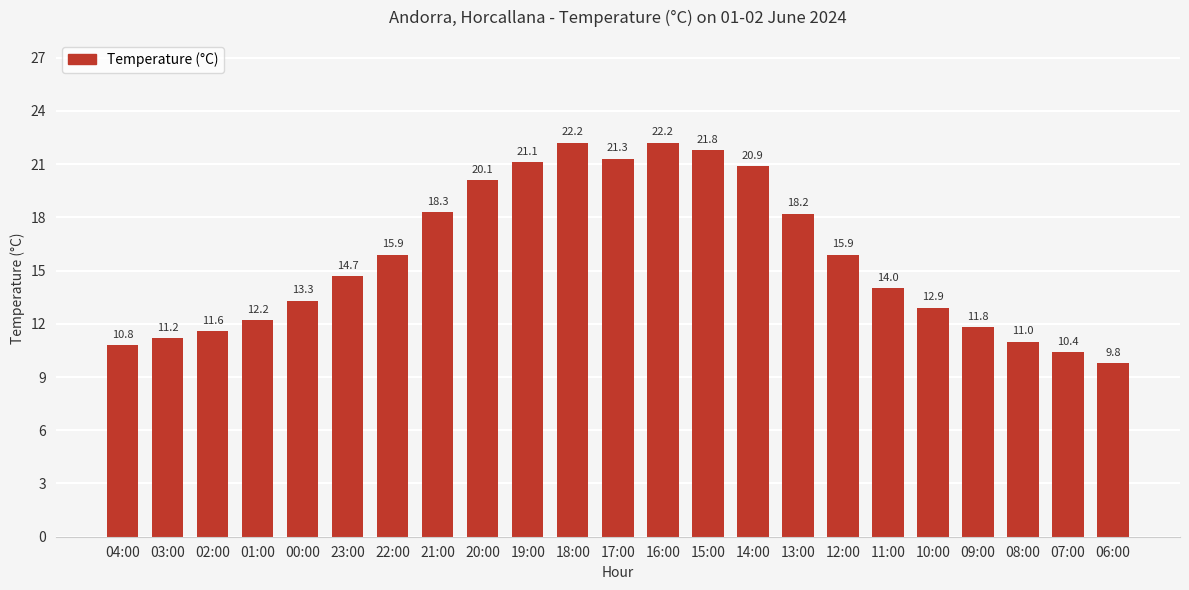

Are the bars horizontal?

No